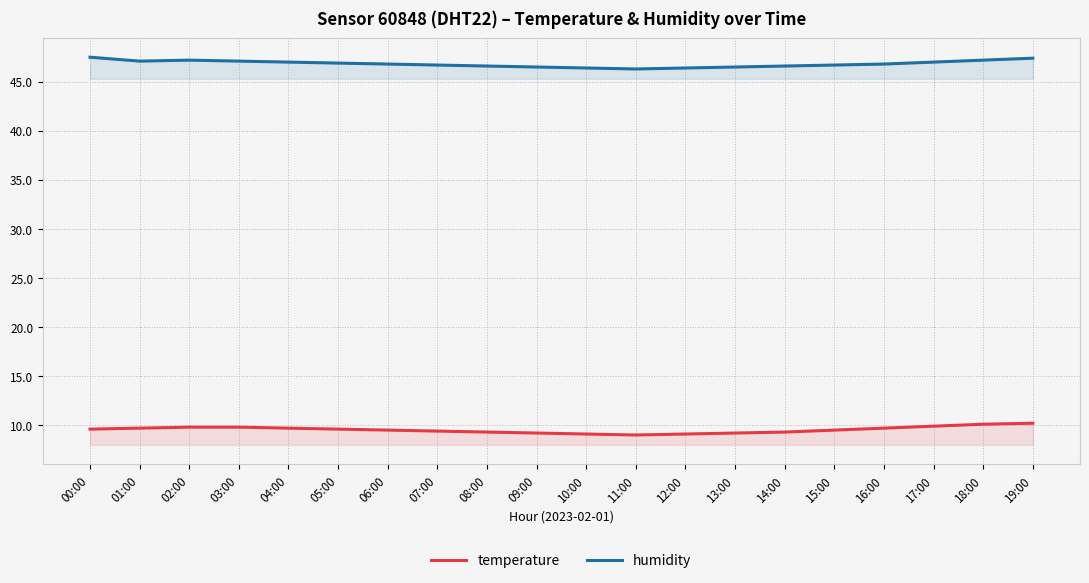

At which label is humidity closest to 46?

11:00